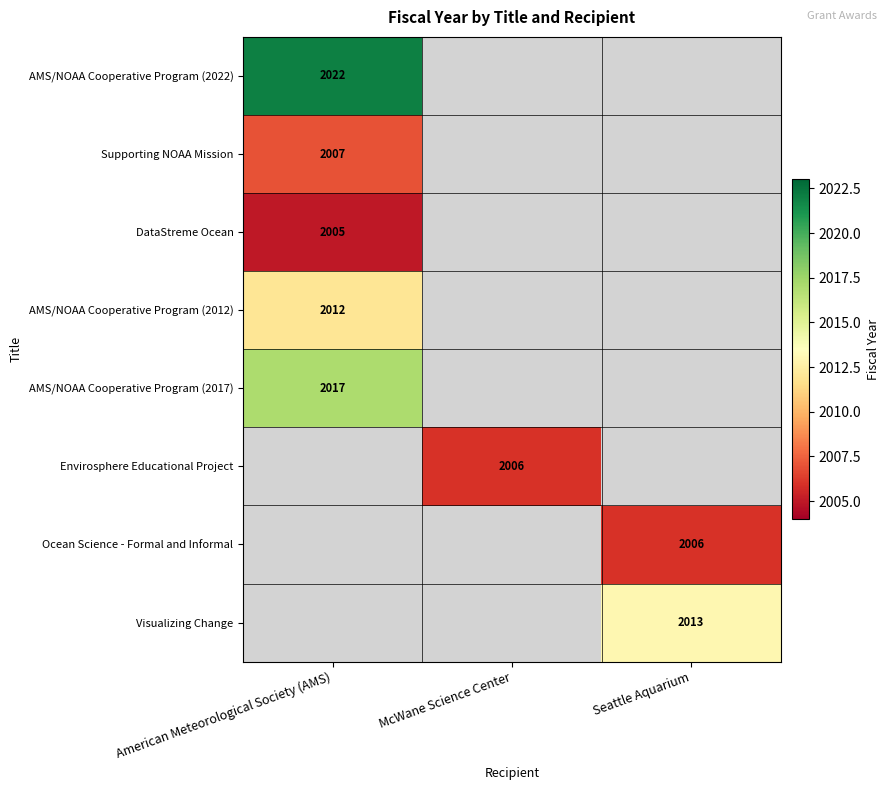

How many categories are shown in the chart?

3